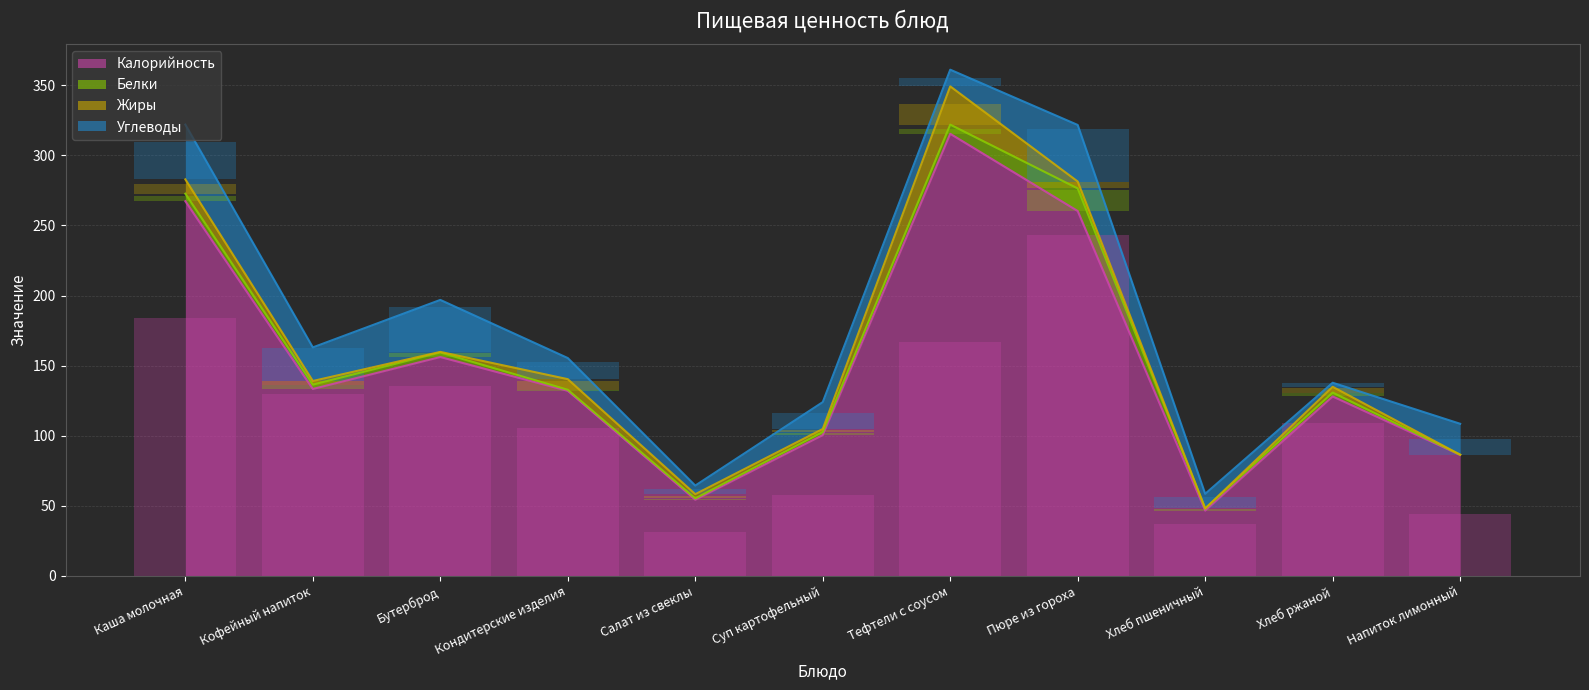

The Калорийность series shows 11.6 at Хлеб пшеничный. True or false?

False